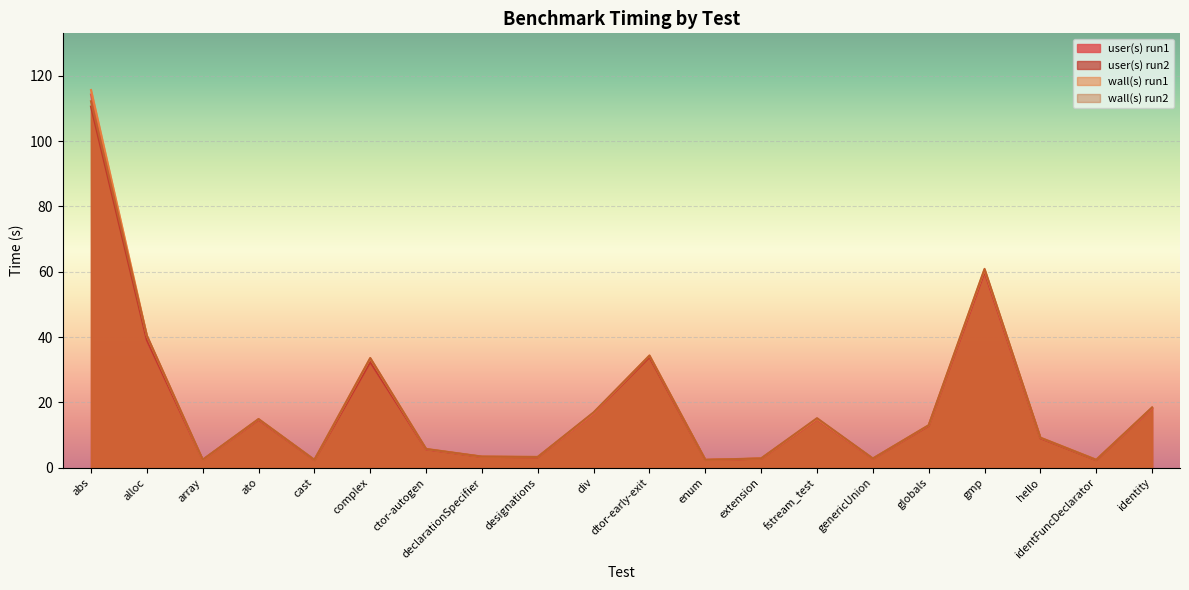

Count the number of data series in this chart.

4